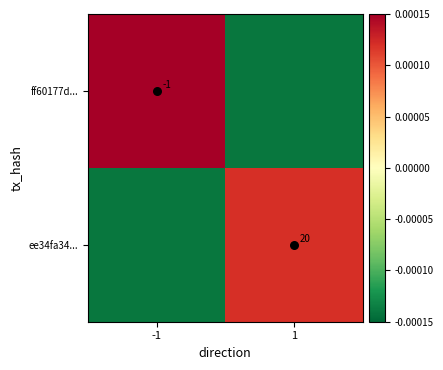

Is the value of ff60177d... at -1 greater than the value of ee34fa34... at 1?

Yes